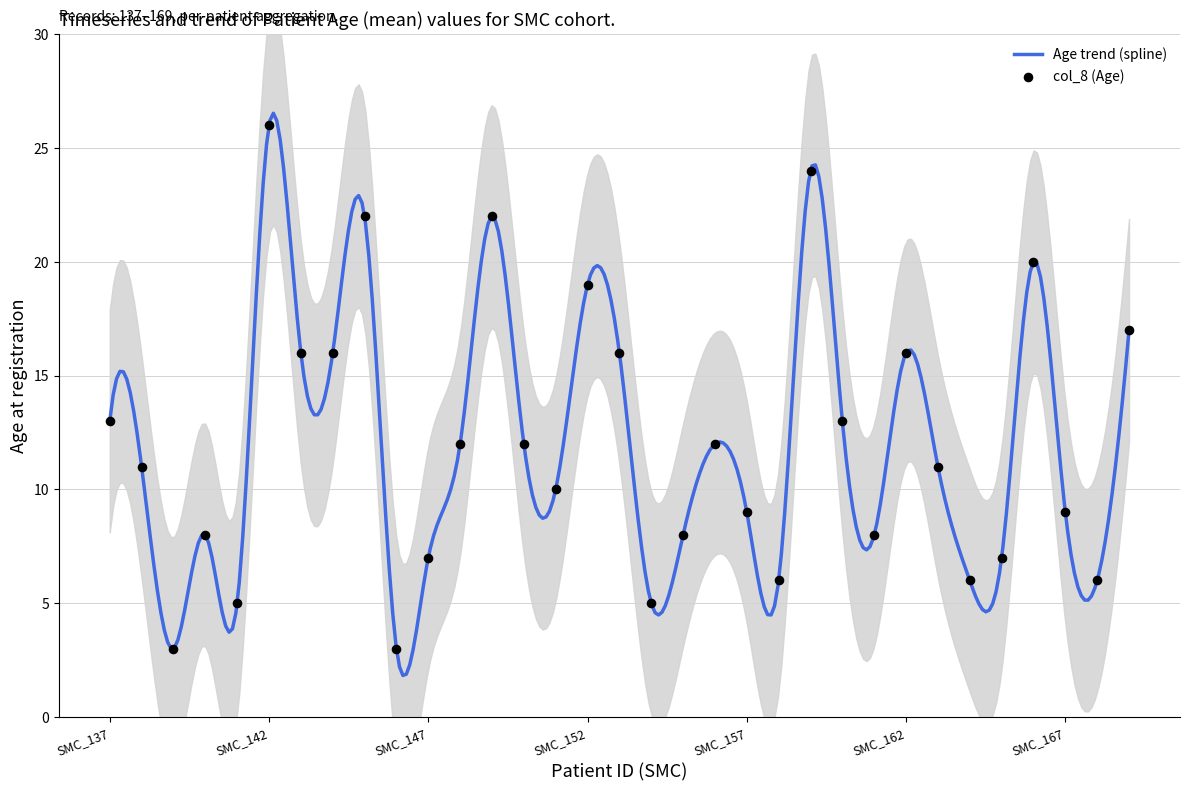

Which has a higher value, SMC_137 or SMC_167?

SMC_137